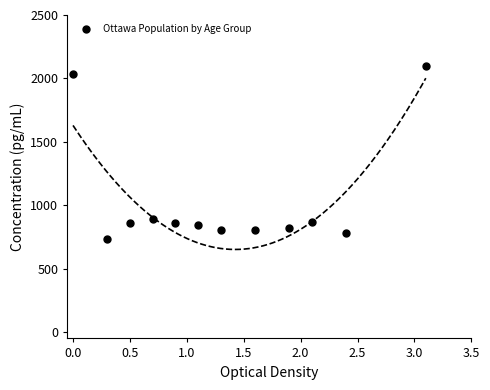

What is the average X value?

1.3